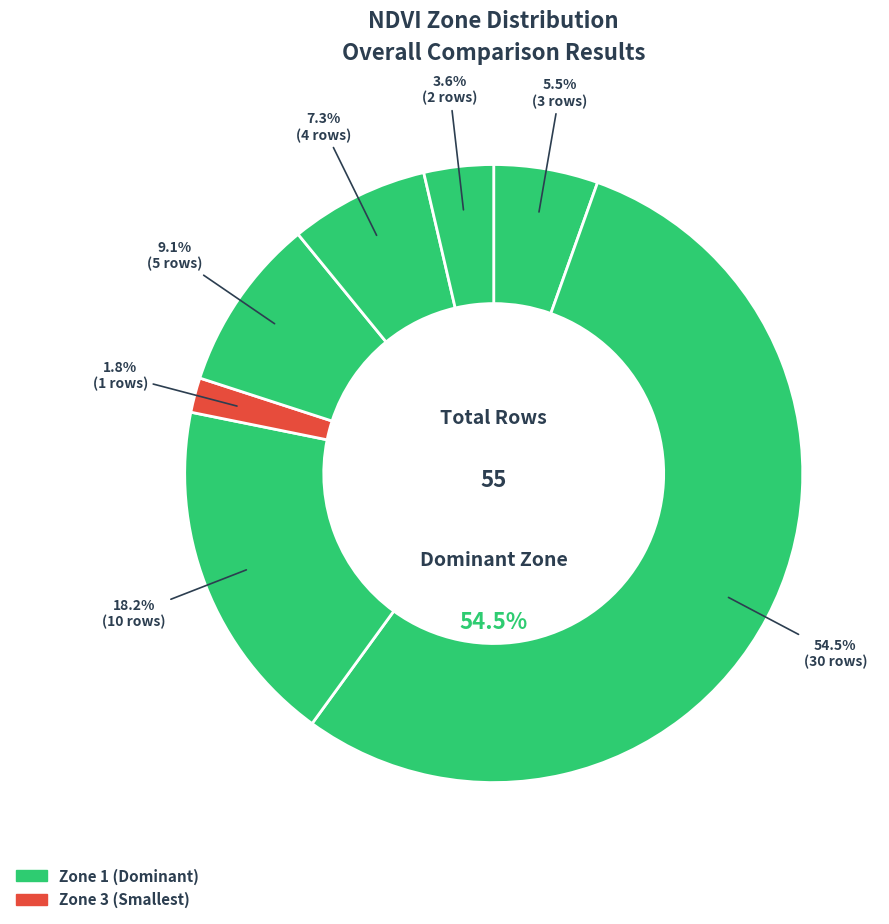

Which has a higher value, Zone 3 or Zone 6?

Zone 6